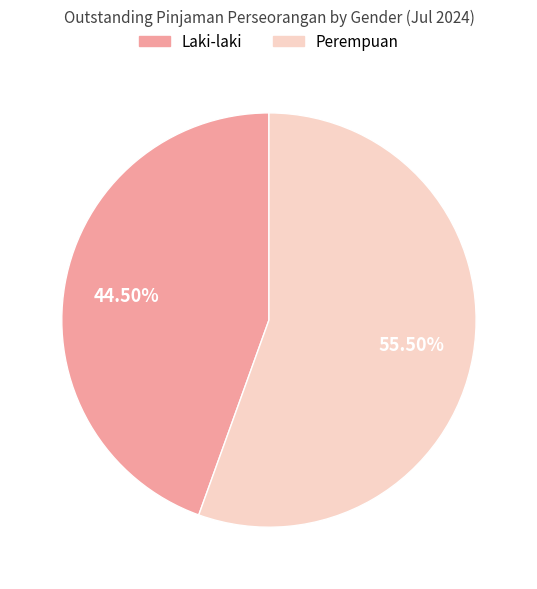

Rank the categories by value from highest to lowest.

Perempuan, Laki-laki